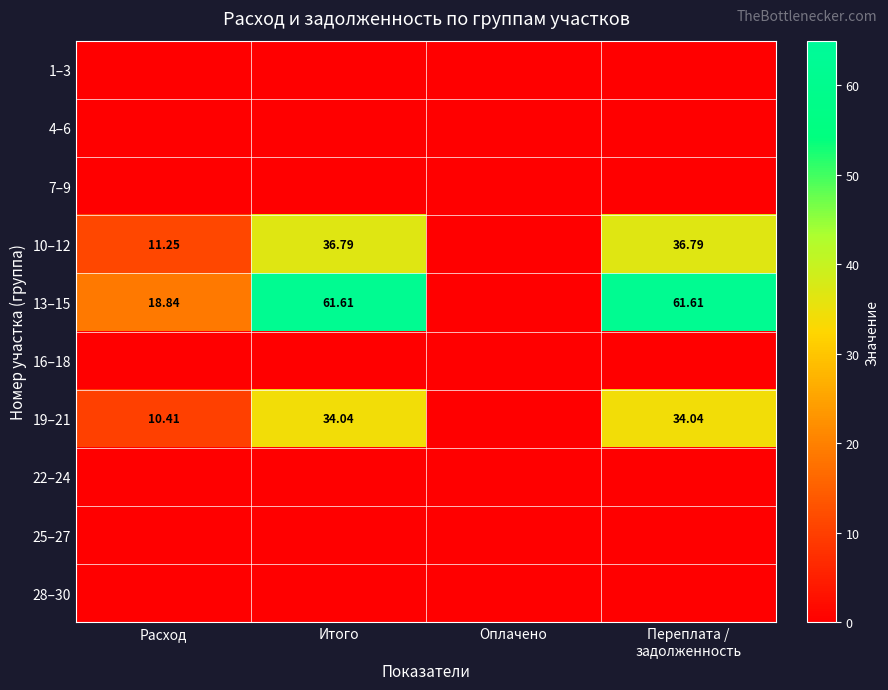

What is the total value across all series at Расход?

40.5